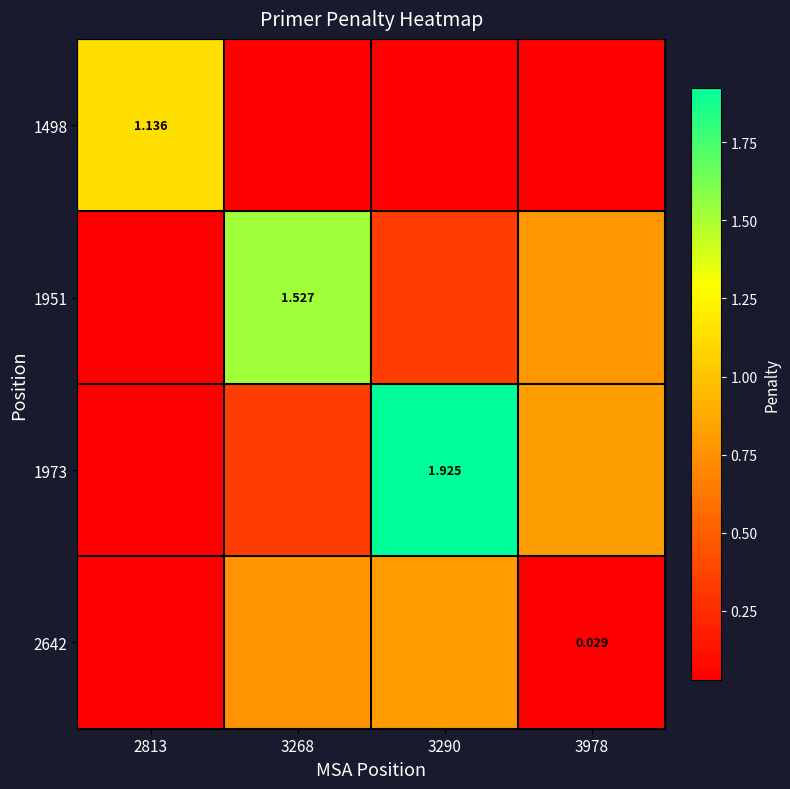

The 1951 series shows 1.3 at 3978. True or false?

False